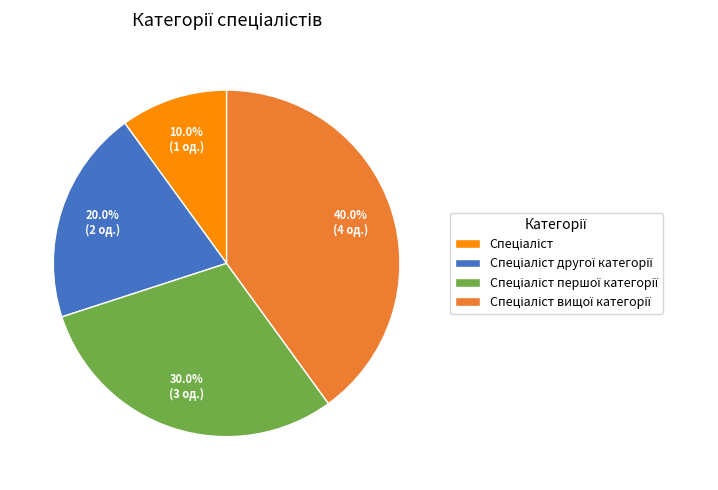

Does any single category account for the majority?

No